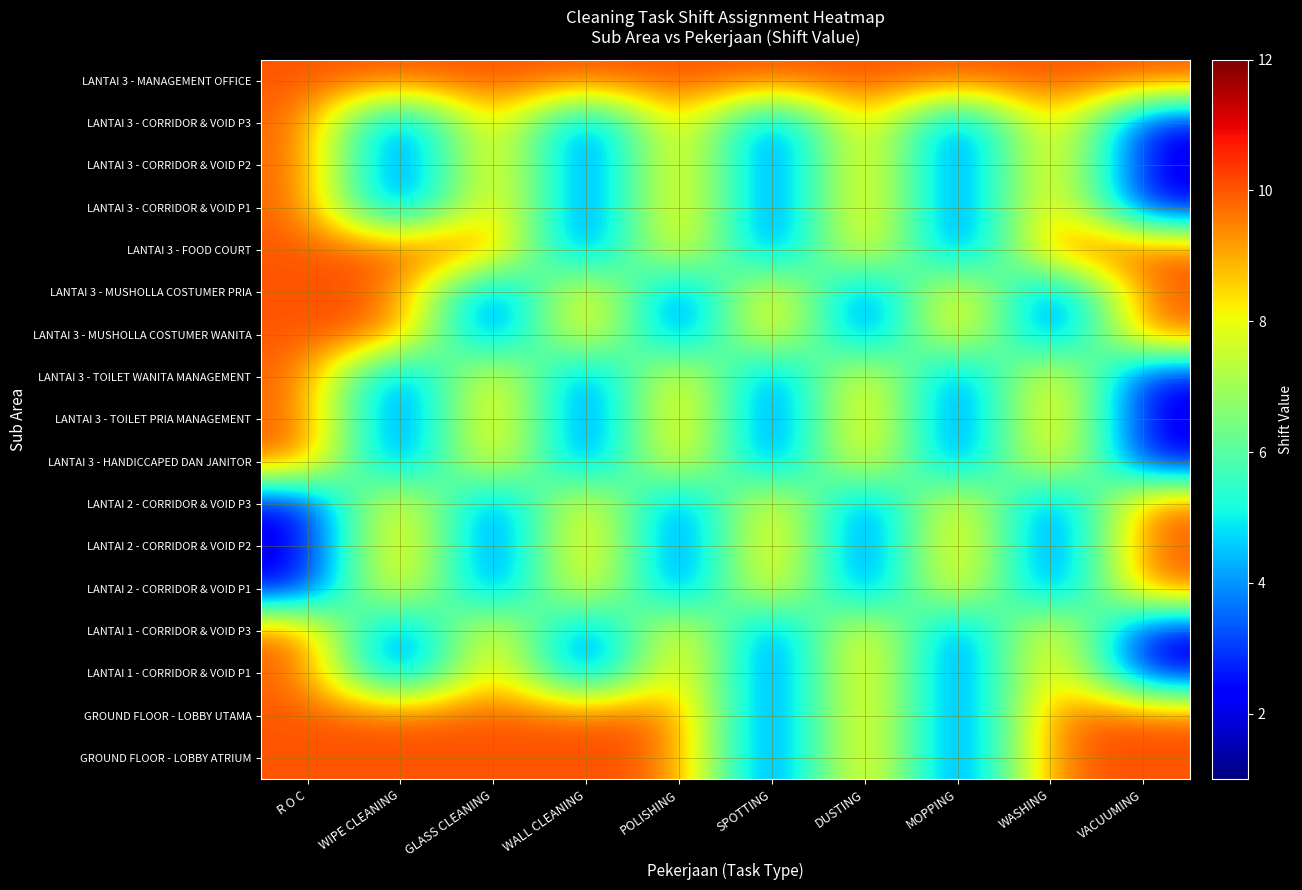

What is the maximum value shown in the chart?

10